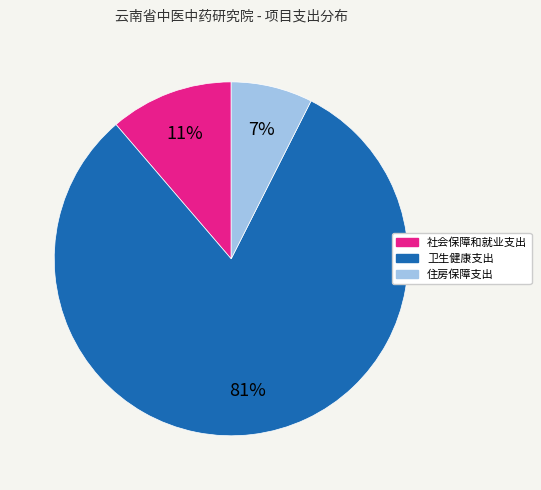

Does any single category account for the majority?

Yes